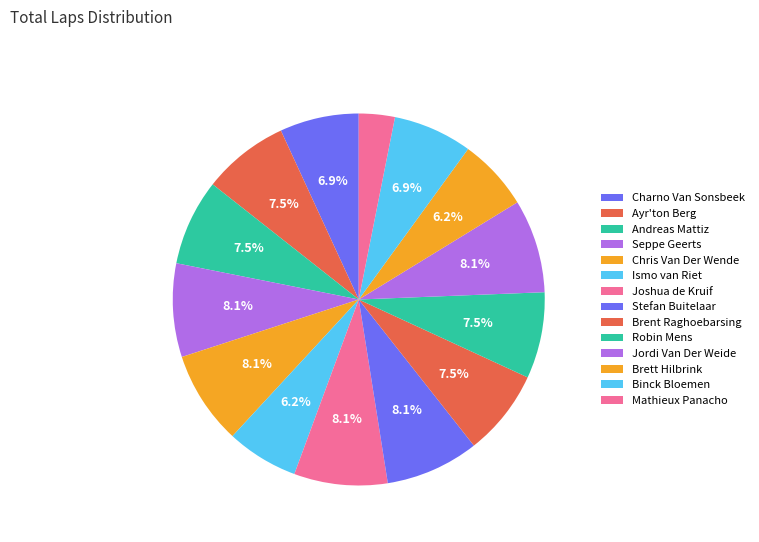

Is there a majority slice in this chart?

No